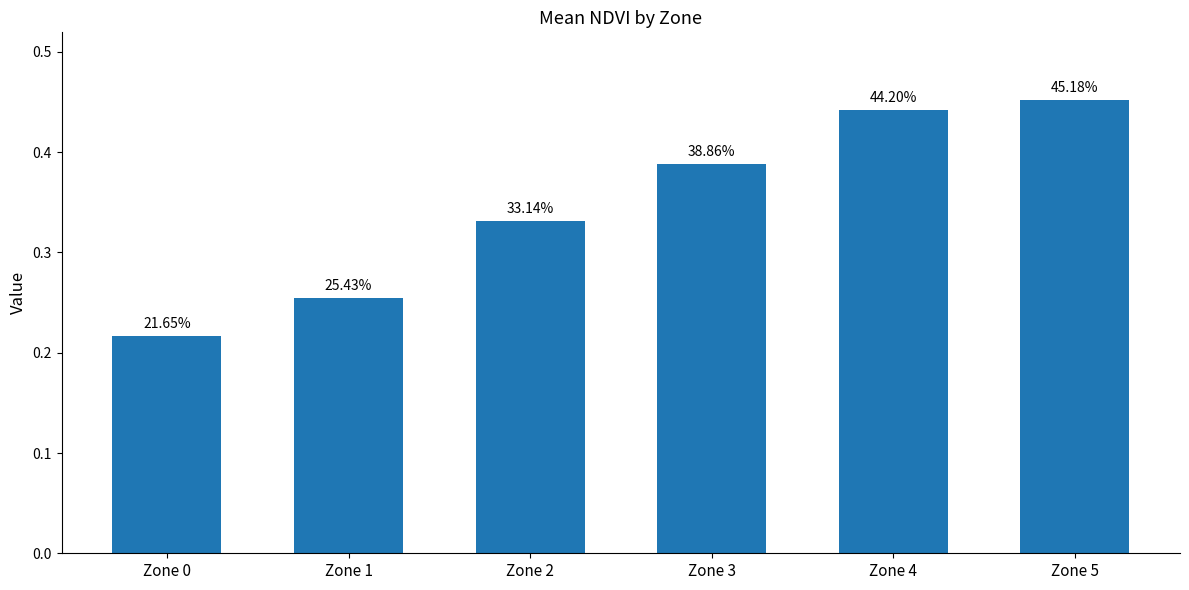

List the labels in order of value, smallest first.

Zone 0, Zone 1, Zone 2, Zone 3, Zone 4, Zone 5